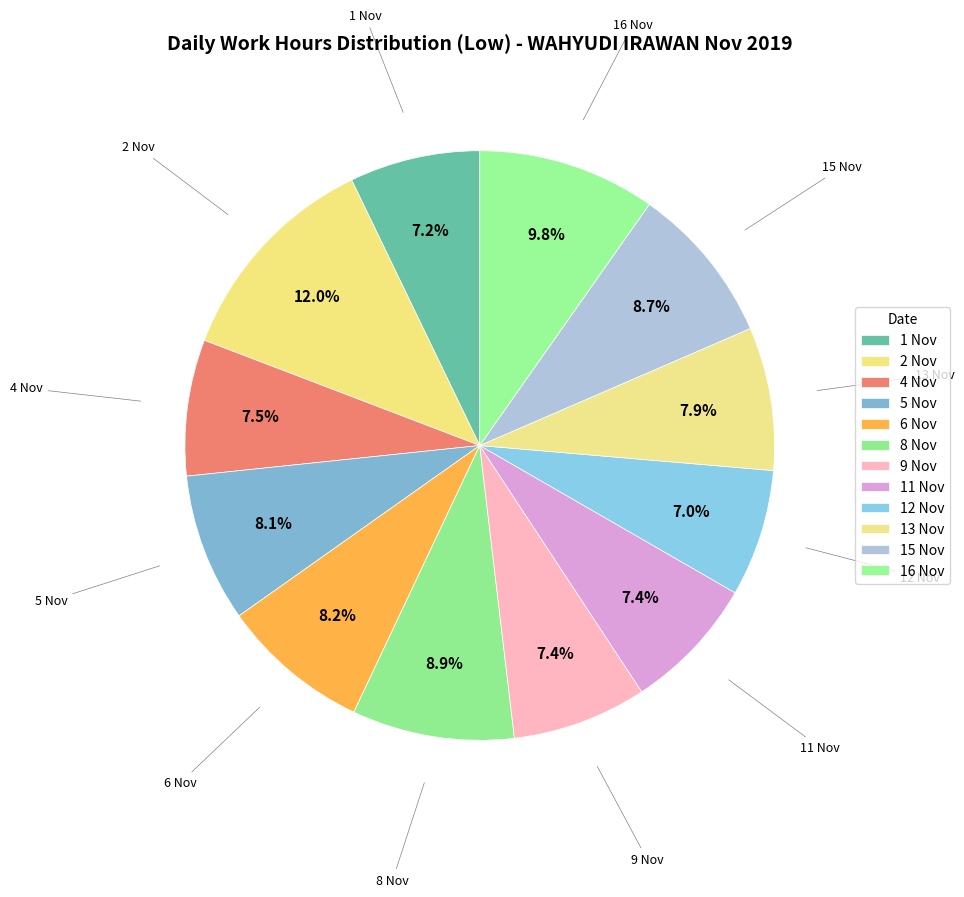

What portion of the pie excludes 1 Nov?

92.8%